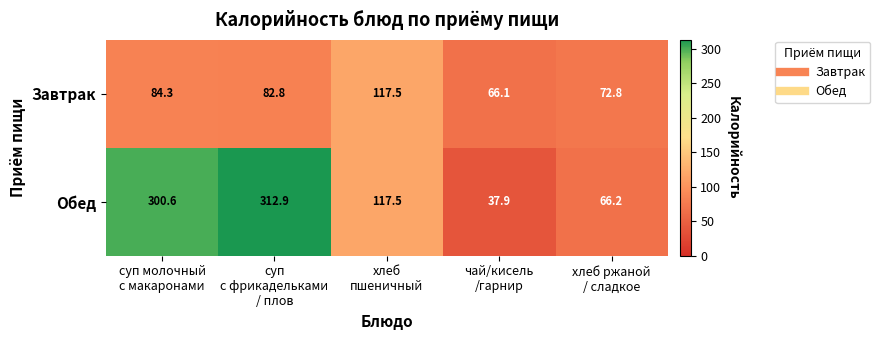

How many data points in Обед are less than 117?

2